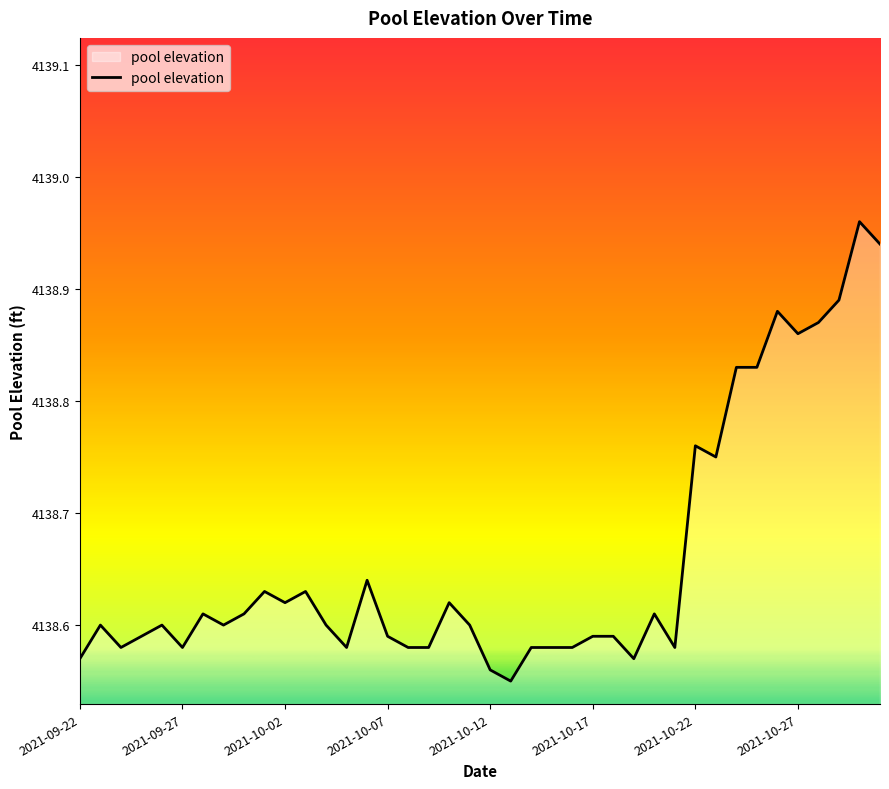

What is the difference between the maximum and minimum values?

0.4